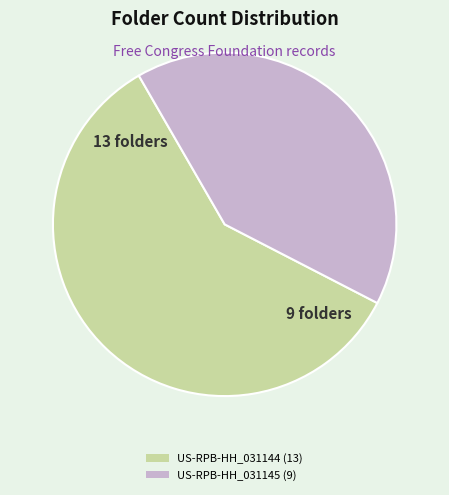

Between US-RPB-HH_031144 and US-RPB-HH_031145, which is larger?

US-RPB-HH_031144